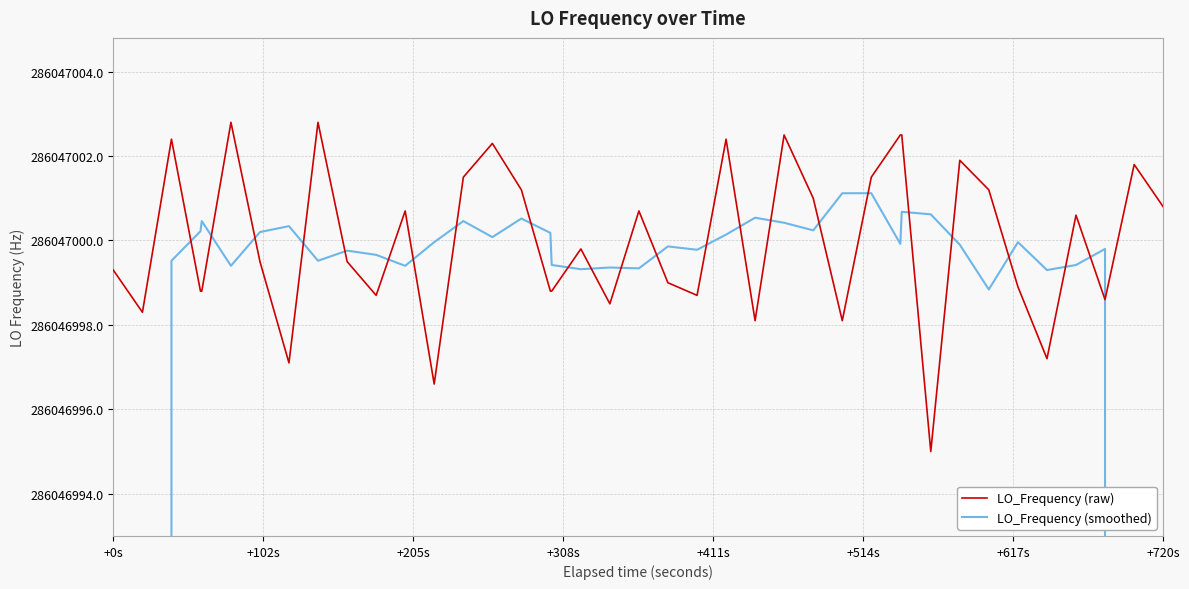

What are all the series names shown in the legend?

LO_Frequency (raw), LO_Frequency (smoothed)